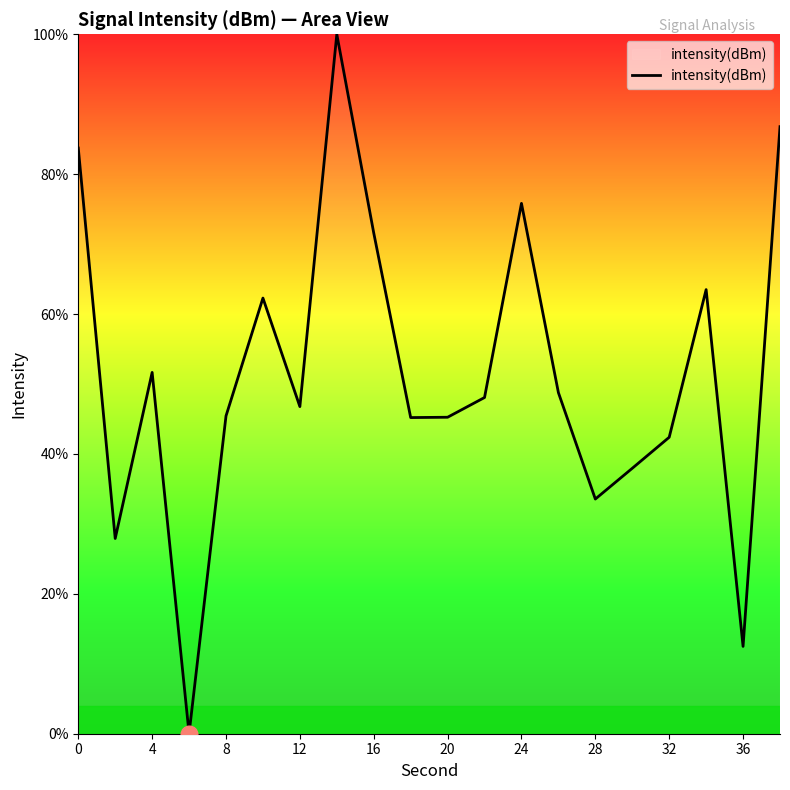

How many values are below 48?

10